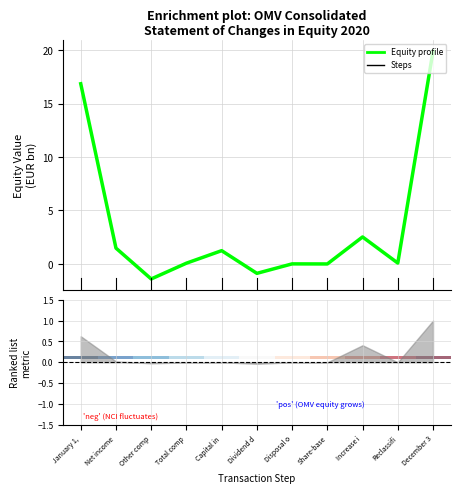

The value of Total equity (EUR bn) at Share-base is -0.0. True or false?

False